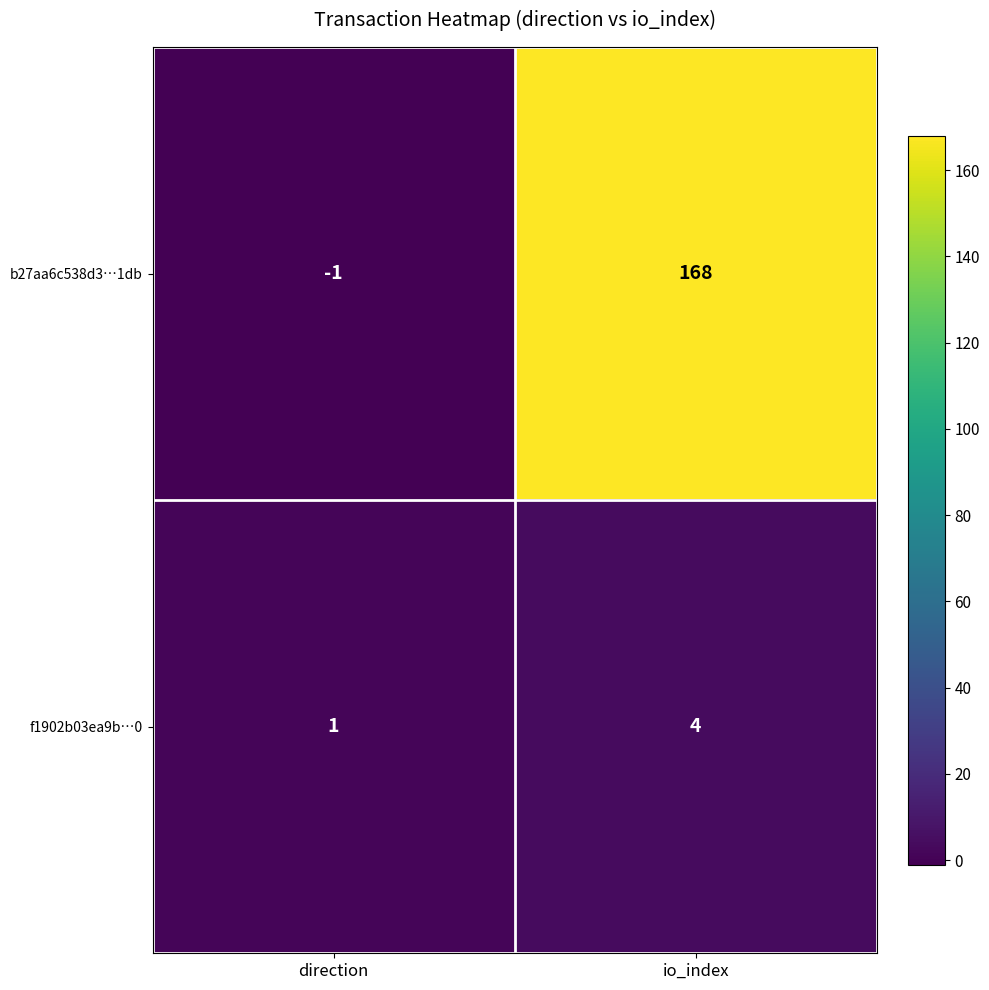

What is the minimum value shown in the chart?

-1